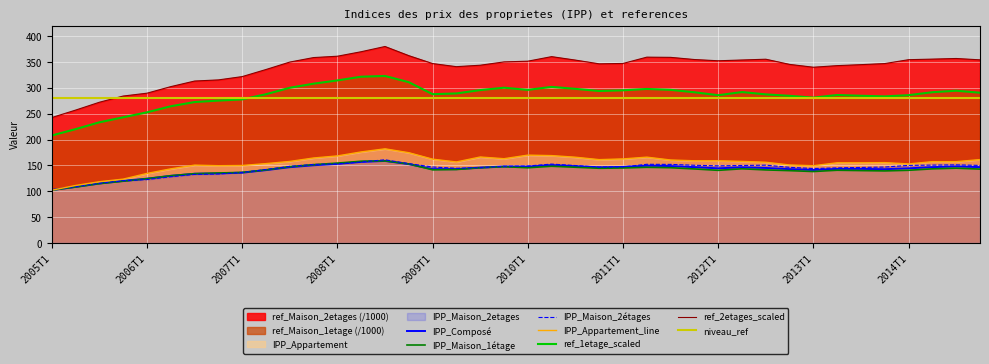

The IPP_Compose series shows 144.3 at 2014T1. True or false?

True